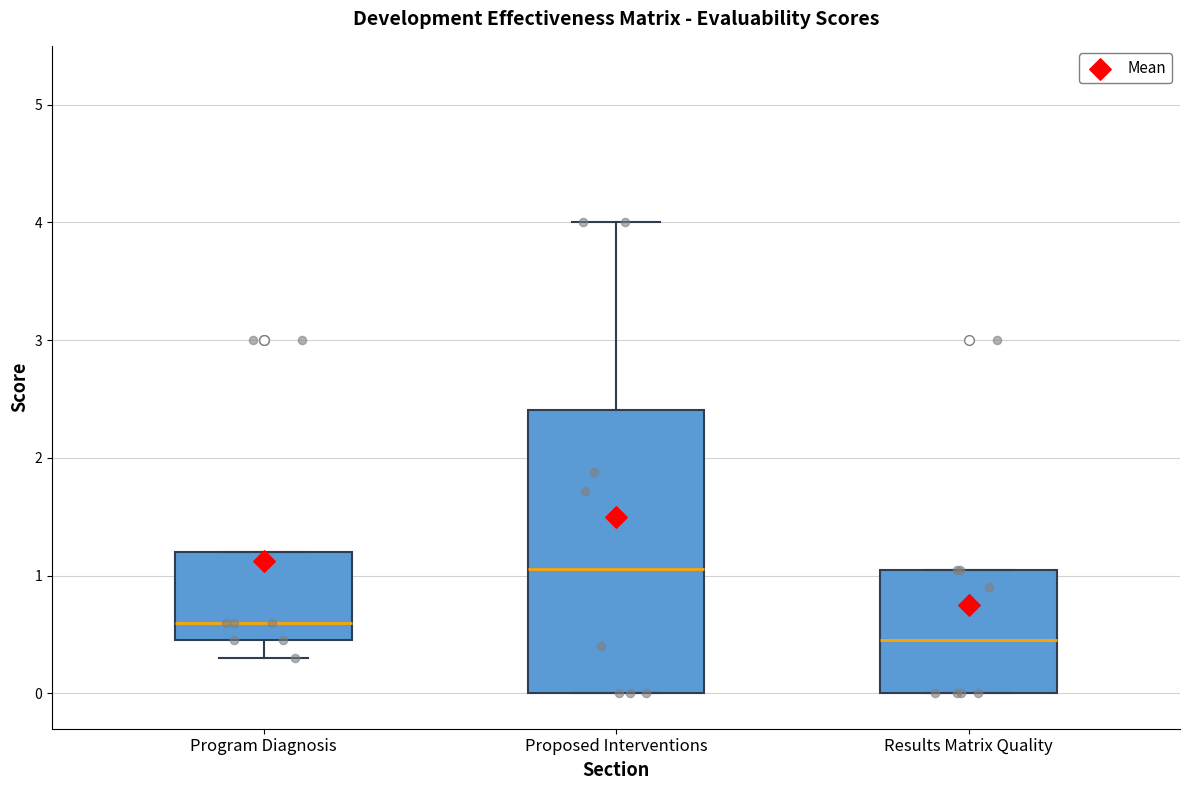

Reading left to right, read every box against the y-axis: the position of its median line, the range the box covers, and the ends of its whiskers. The values are not printed on the chart, so give them approximately, as read against the axis.

Program Diagnosis: median 0.6, box 0.5 to 1.2, whiskers 0.3 to 1.2
Proposed Interventions: median 1.1, box 0.0 to 2.4, whiskers 0.0 to 4.0
Results Matrix Quality: median 0.5, box 0.0 to 1.1, whiskers 0.0 to 1.1